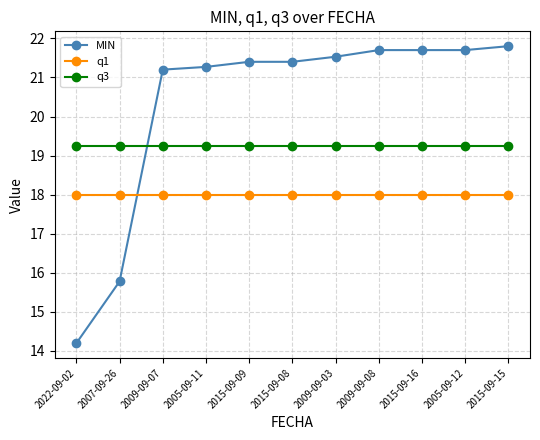

The value of q3 at 2005-09-11 is 19.3. True or false?

True